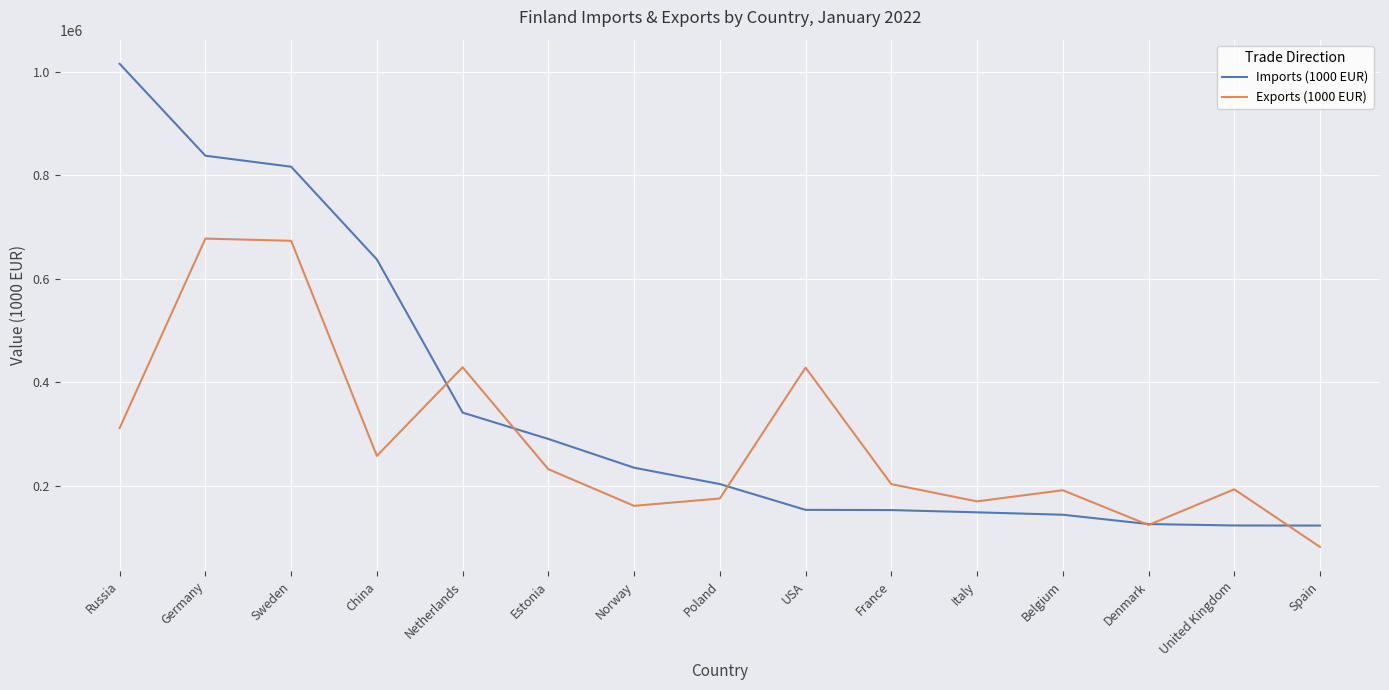

Between Russia and Italy, which series saw the biggest shift?

Imports (1000 EUR)